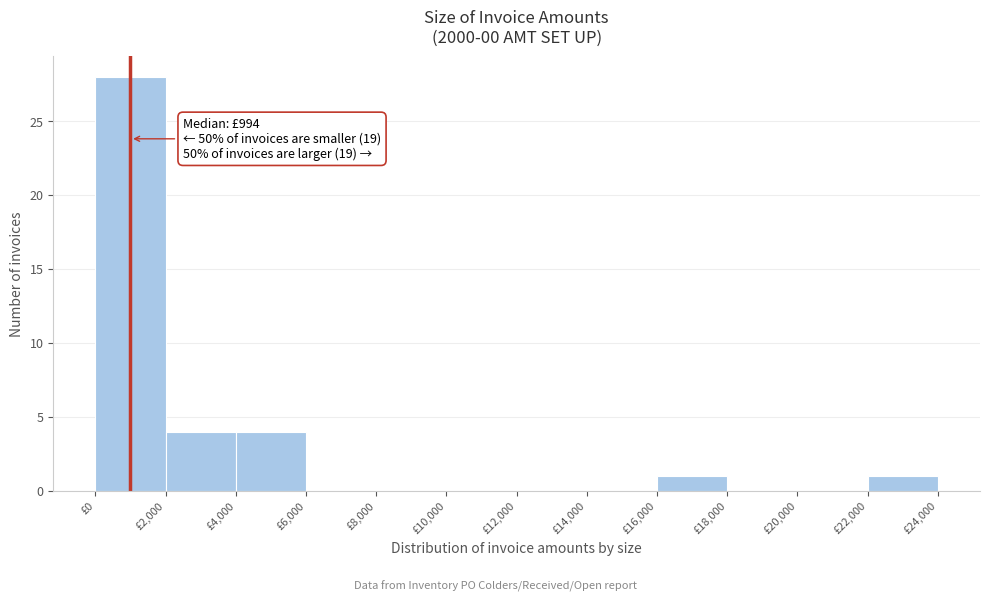

Over which range of the x-axis is the bar tallest?

0 to 2000